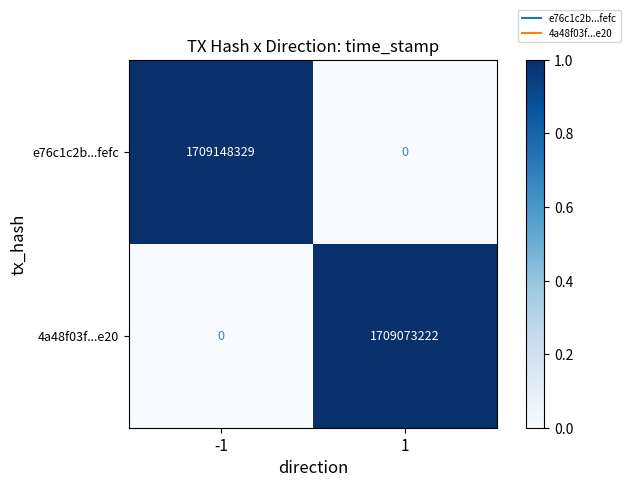

Reading right to left, list all the values displayed in this chart.

e76c1c2b...fefc: 0	1709148329
4a48f03f...e20: 1709073222	0